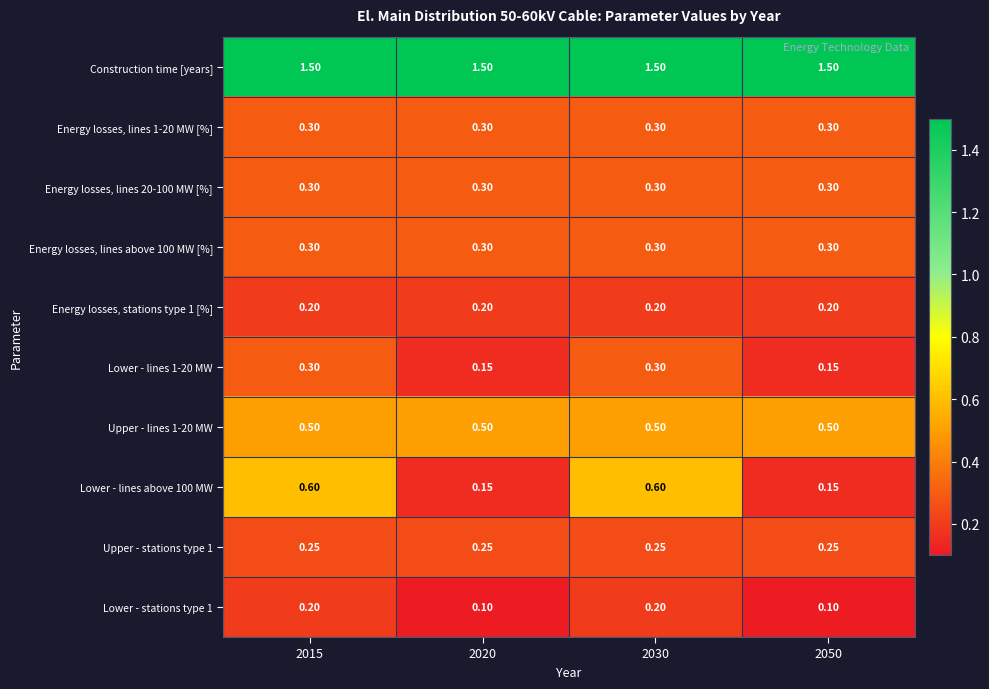

Which series has the largest total across all categories?

Construction time [years]